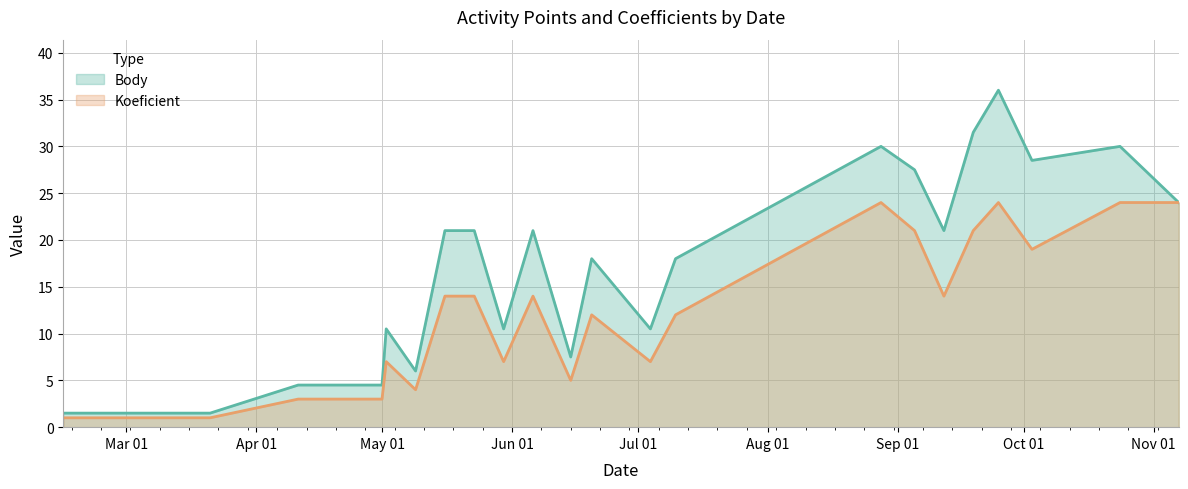

Reading left to right, transcribe all the data shown in this chart.

Body: 1.5	1.5	4.5	4.5	10.5	6.0	21.0	21.0	10.5	21.0	7.5	18.0	10.5	18.0	30.0	27.5	21.0	31.5	36.0	28.5	30.0	24.0
Koeficient: 1.0	1.0	3.0	3.0	7.0	4.0	14.0	14.0	7.0	14.0	5.0	12.0	7.0	12.0	24.0	21.0	14.0	21.0	24.0	19.0	24.0	24.0